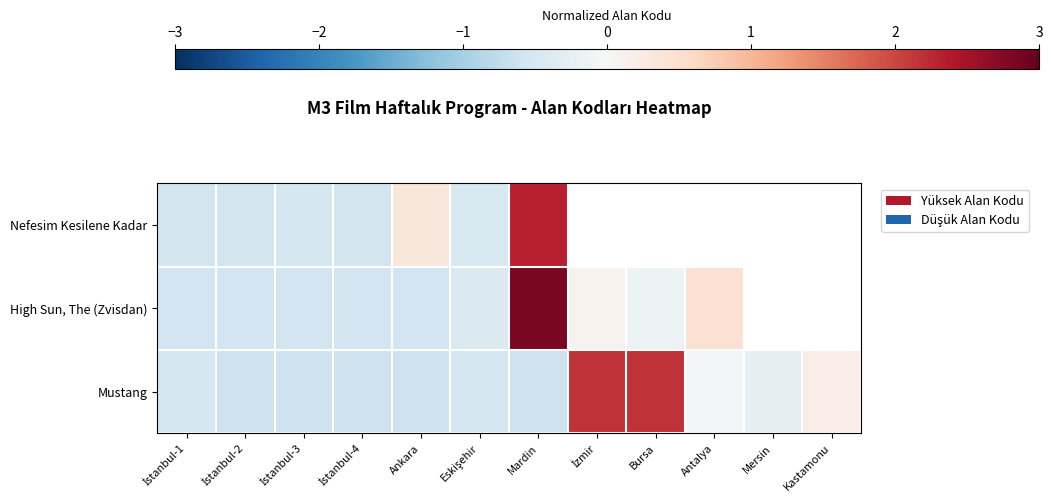

Between Eskişehir and Kastamonu, which is larger?

Kastamonu